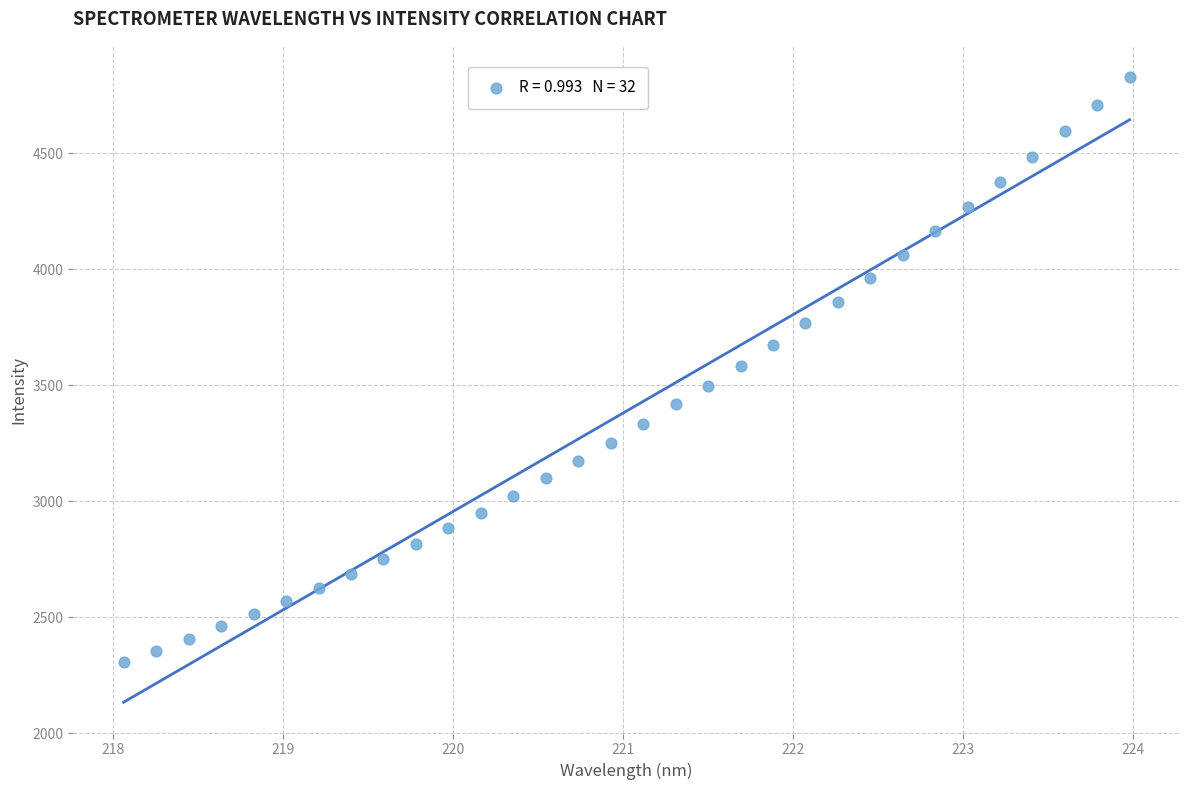

What is the range of Y values (max minus min)?

2523.3